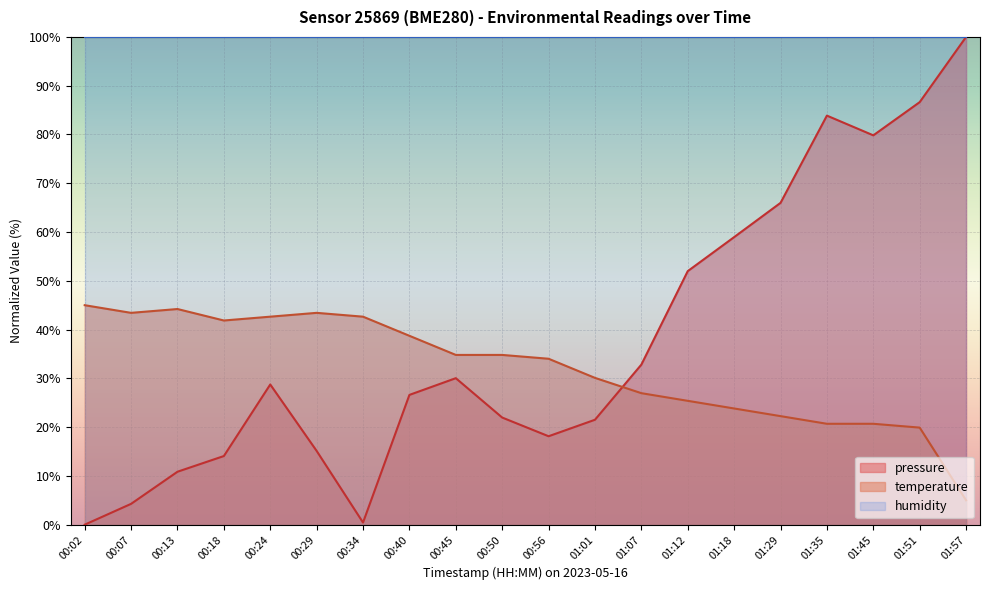

At which category does temperature reach its first local valley?

00:07